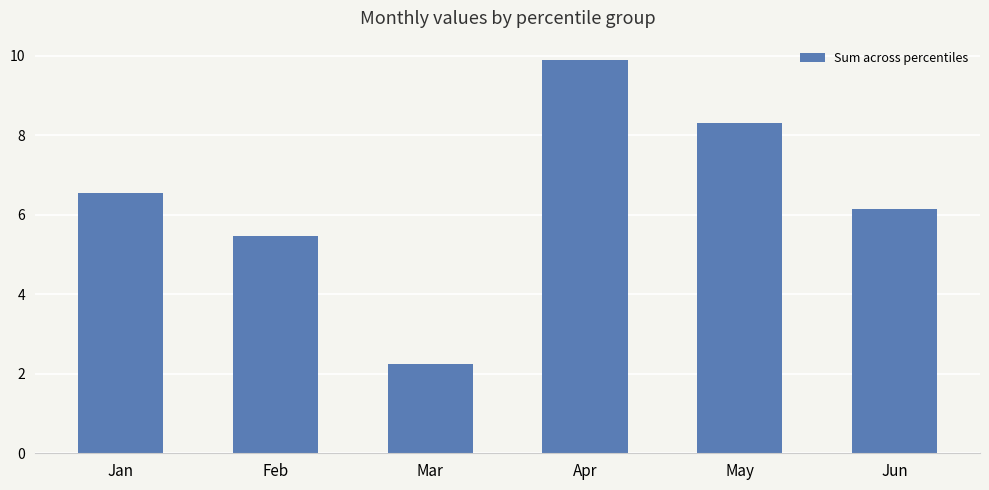

Where does the data first go above 6?

Jan